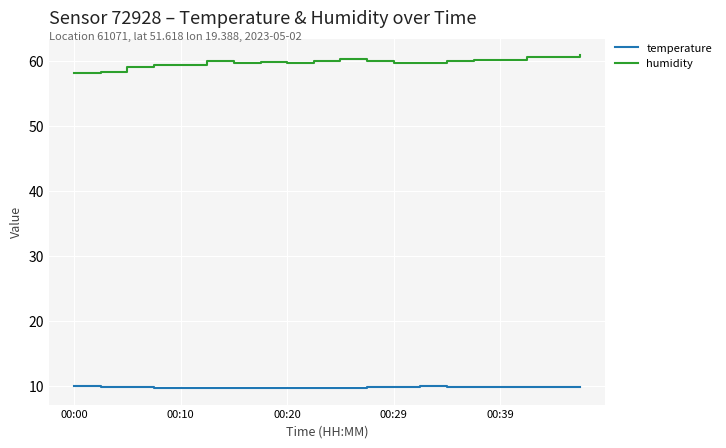

True or false: humidity and temperature intersect in this chart.

False